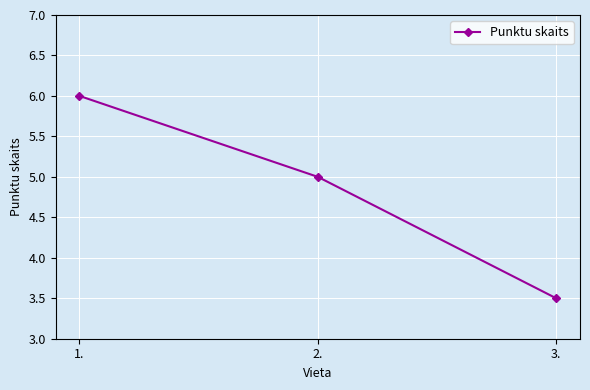

What position from the left is 1.?

1